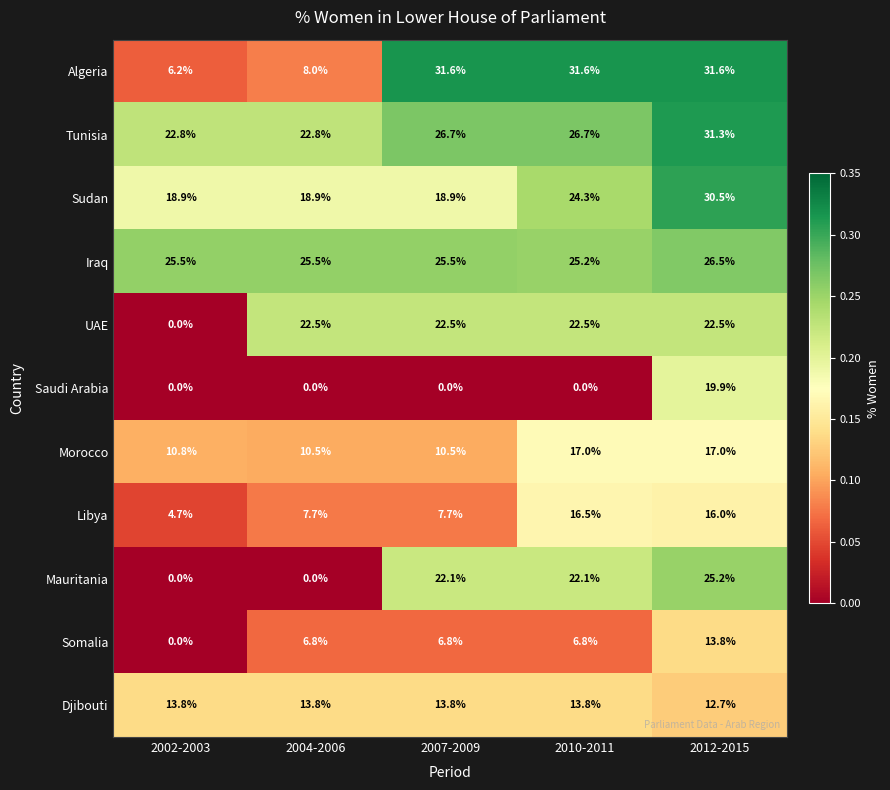

The value of Djibouti at 2002-2003 is 20.7. True or false?

False